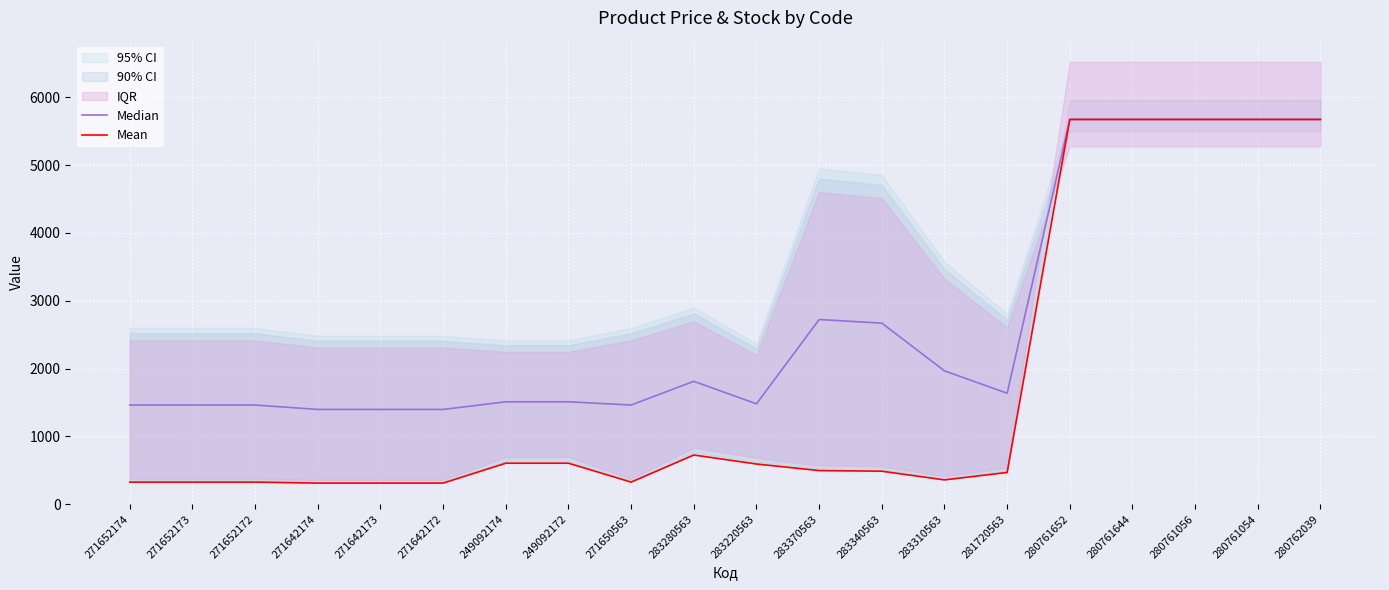

Where is the first local maximum for Mean?

283280563